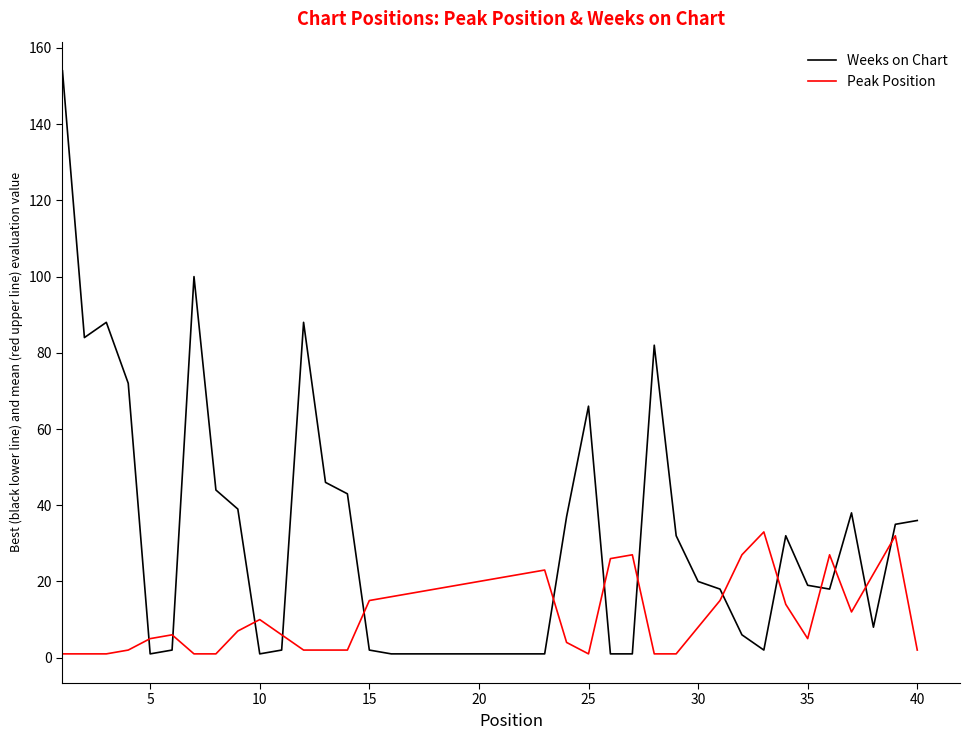

Rank the series by their maximum value, from lowest to highest.

Peak Position, Weeks on Chart